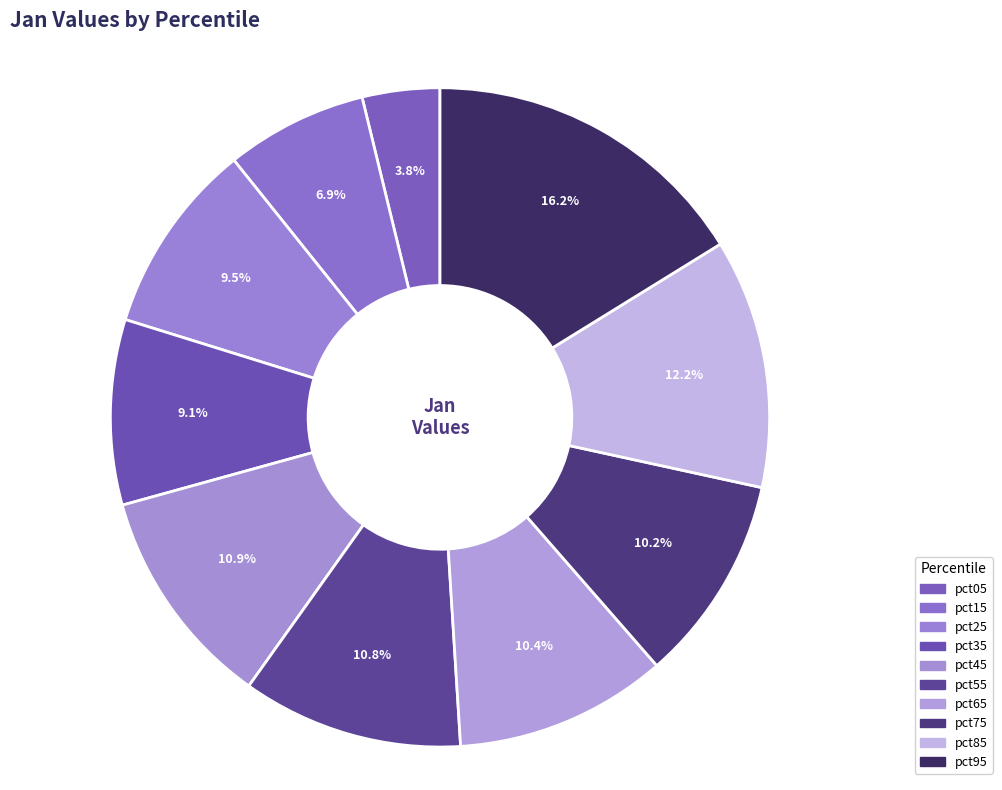

To the nearest percent, what is the combined percentage of pct35 and pct75?

19%